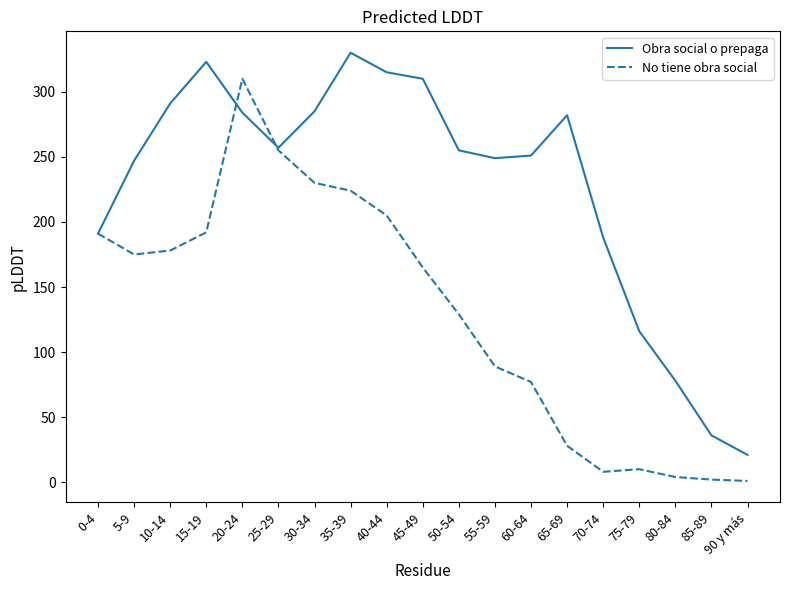

Rank the series by their maximum value, from highest to lowest.

Obra social o prepaga, No tiene obra social